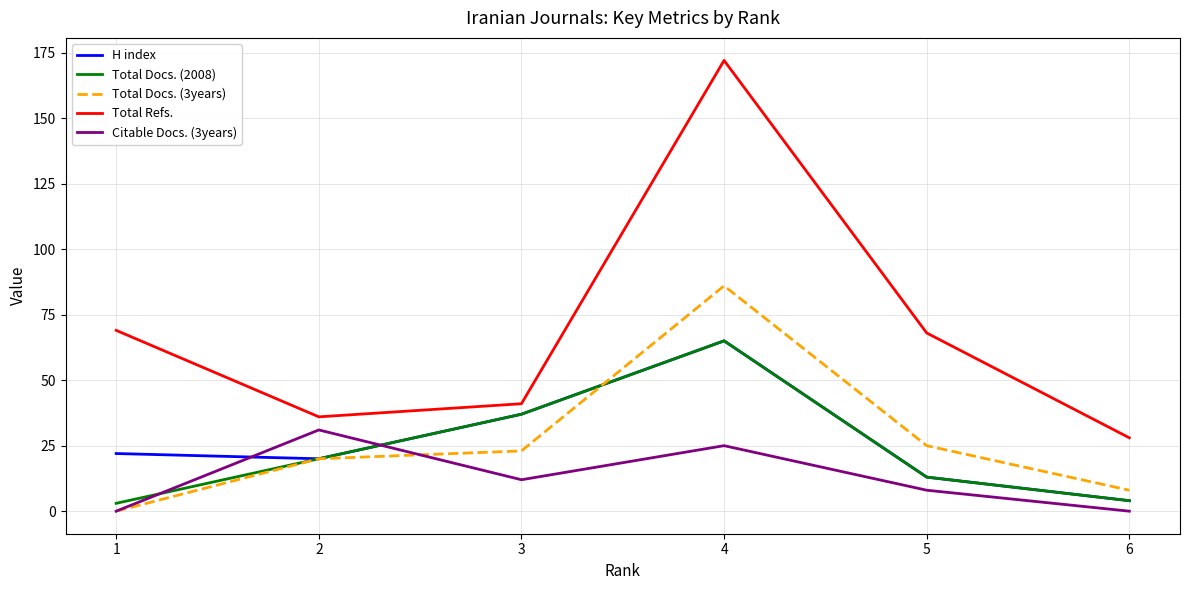

Which series changed the most between 2 and 6?

Citable Docs. (3years)